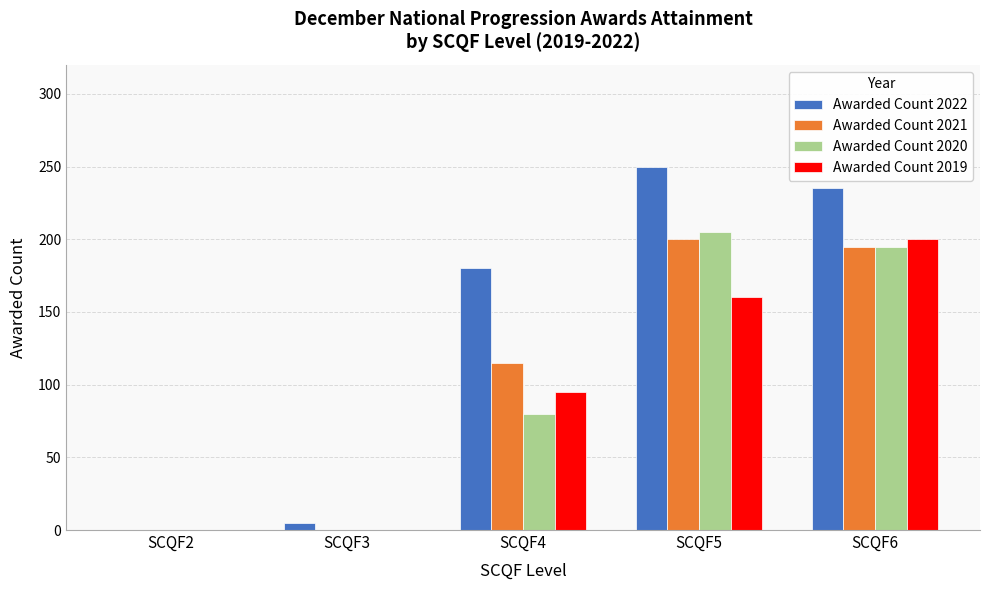

Is the value of Awarded Count 2020 at SCQF5 greater than the value of Awarded Count 2019 at SCQF3?

Yes